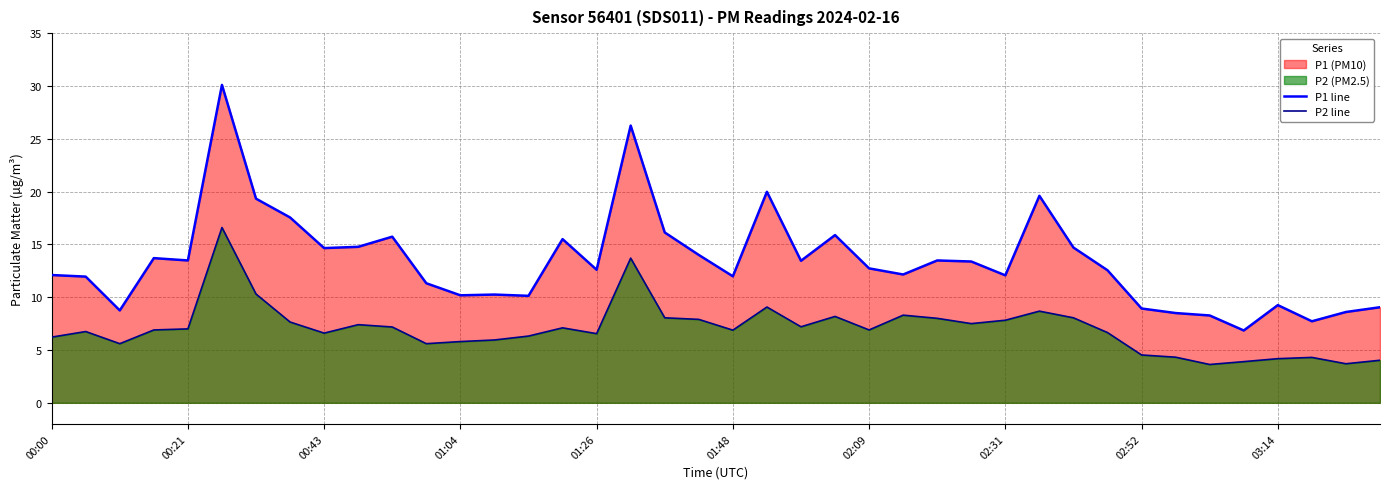

True or false: P2 line and P1 line intersect in this chart.

False